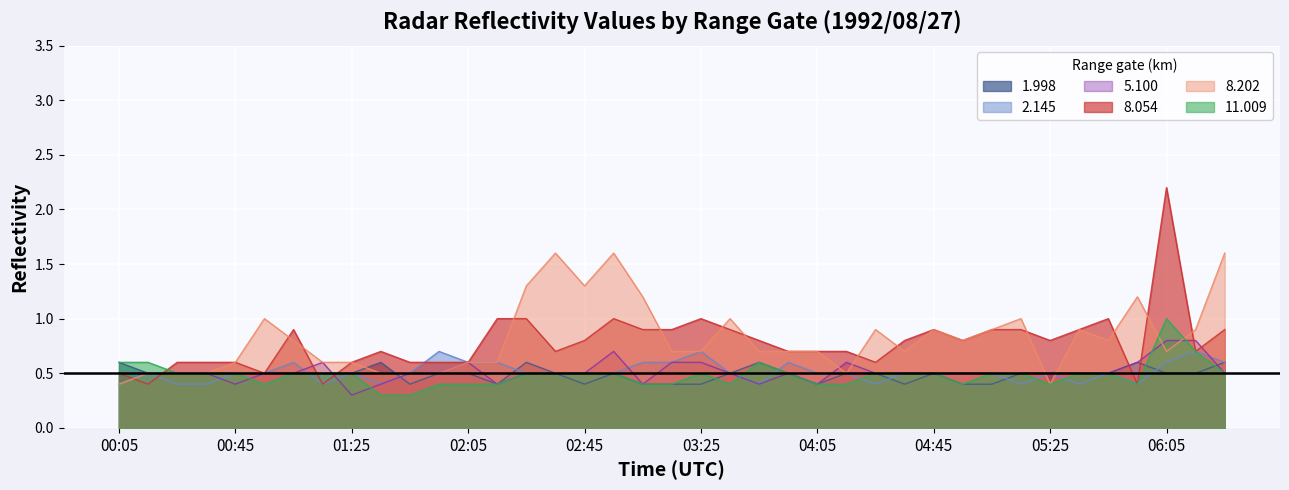

Which series has the largest range (max minus min)?

8.054